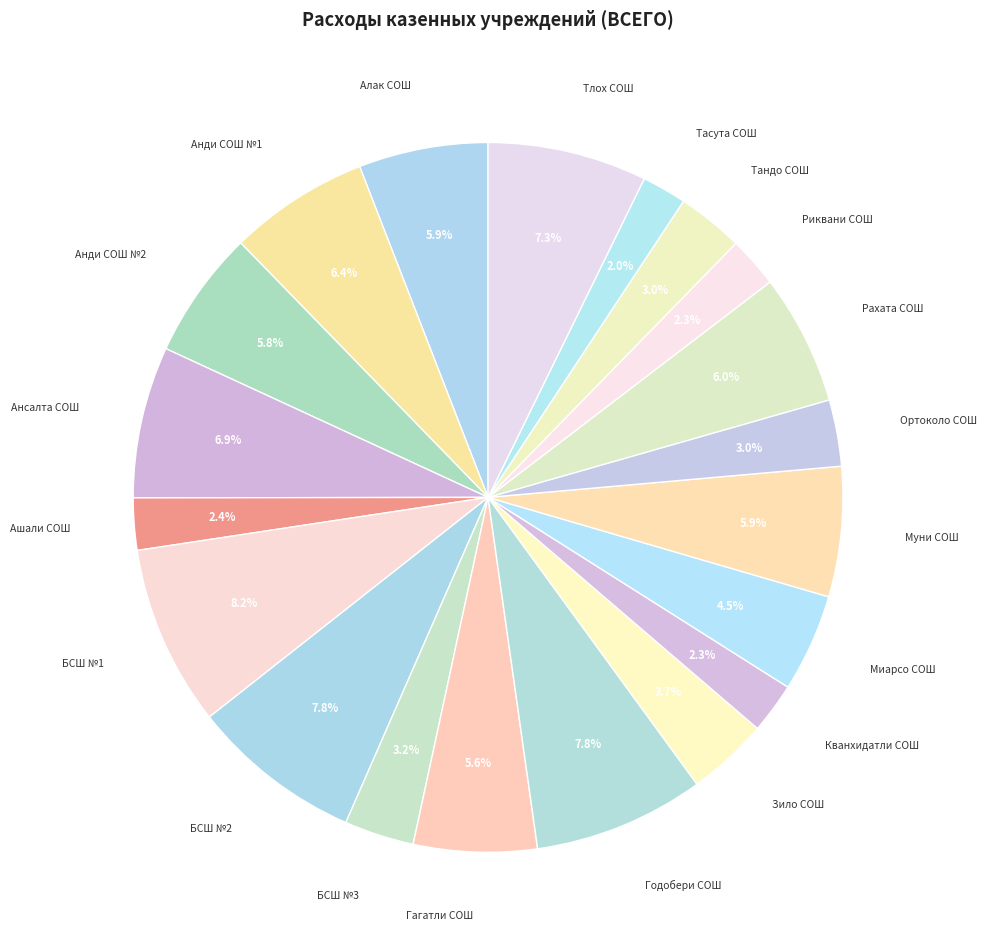

How much of the chart is everything except Миарсо СОШ?

95.5%